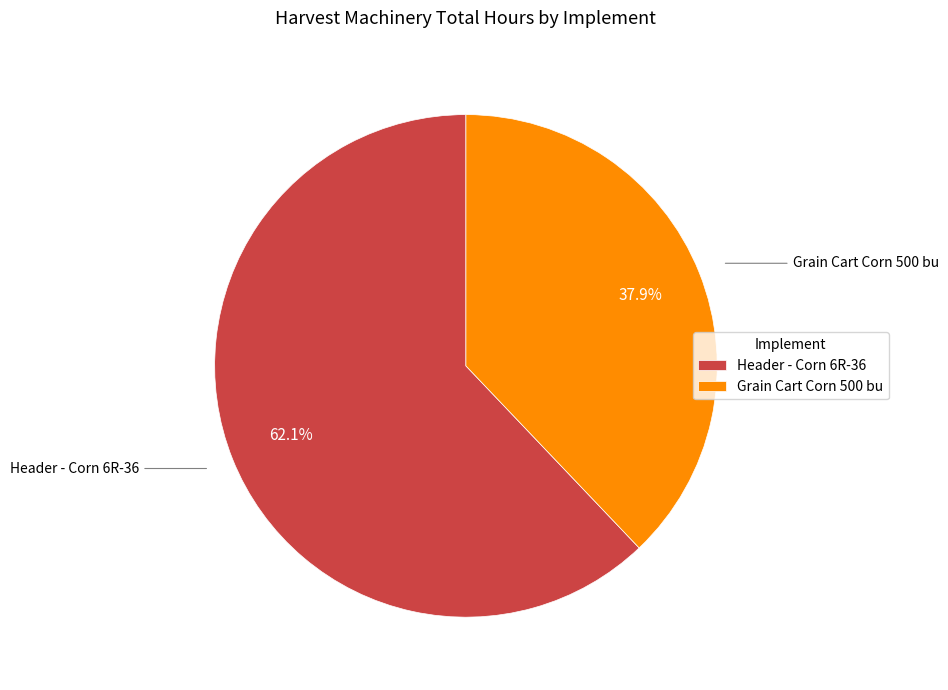

The Header - Corn 6R-36 slice represents 62% of the pie. True or false?

True